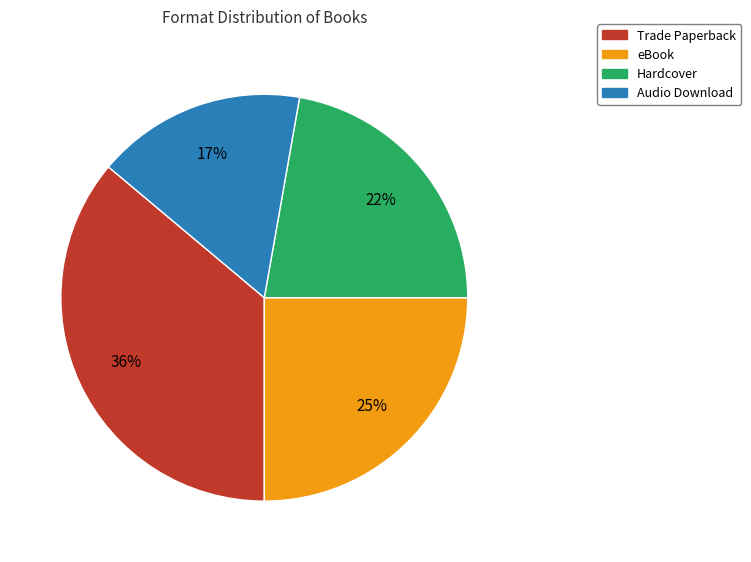

Rank the categories by value from highest to lowest.

Trade Paperback, eBook, Hardcover, Audio Download